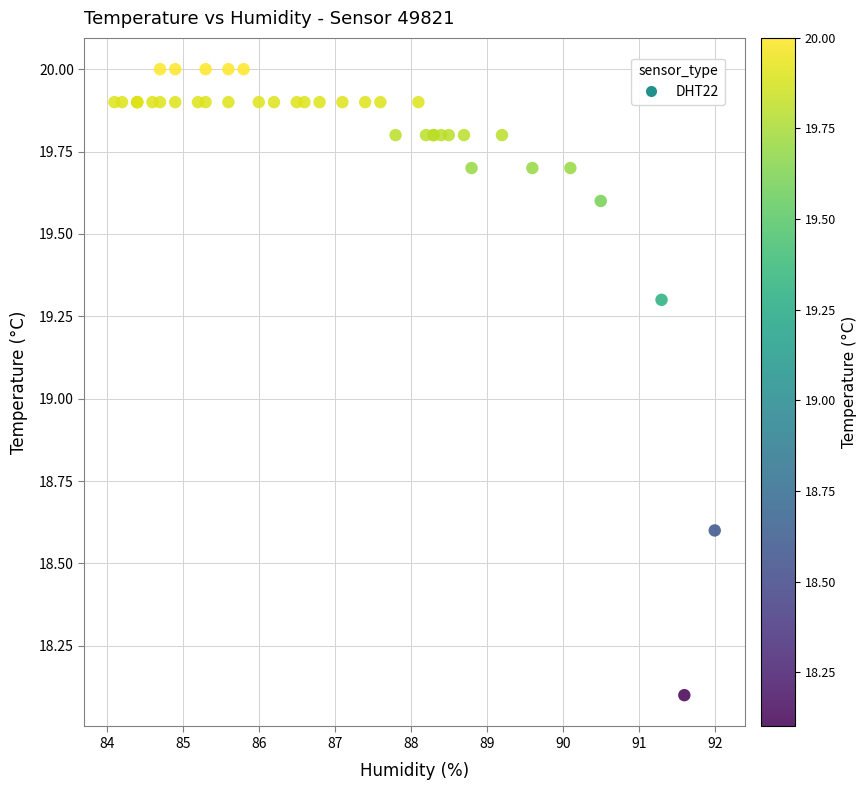

What Y value in the scatter plot is closest to 19?

19.3